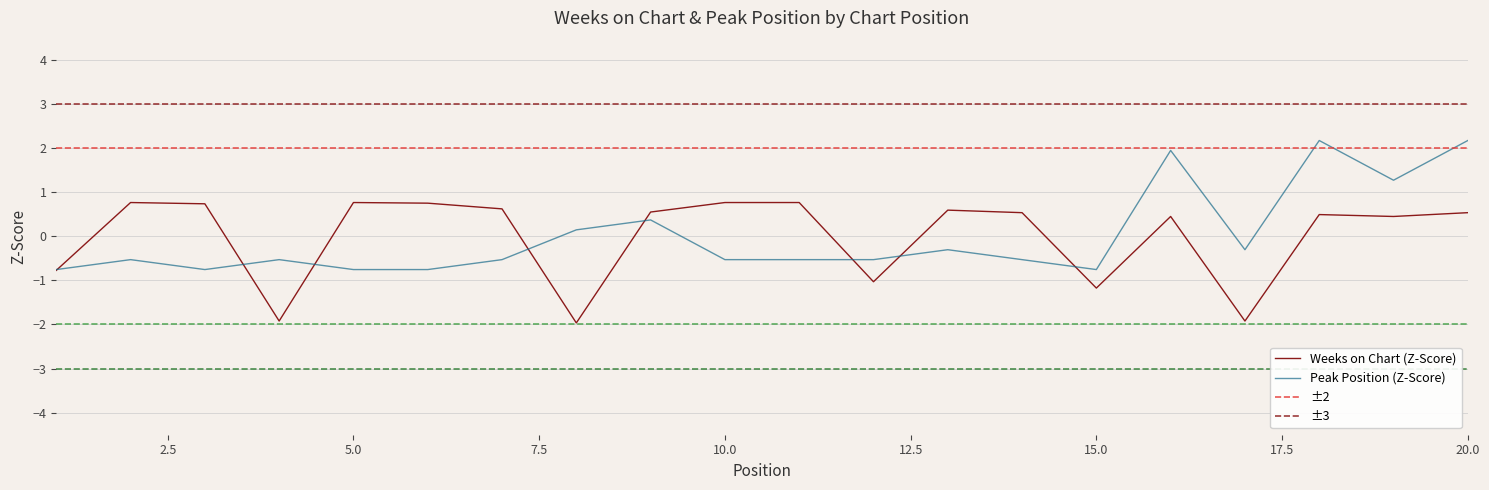

What is the total value across all series at 15?

-1.9